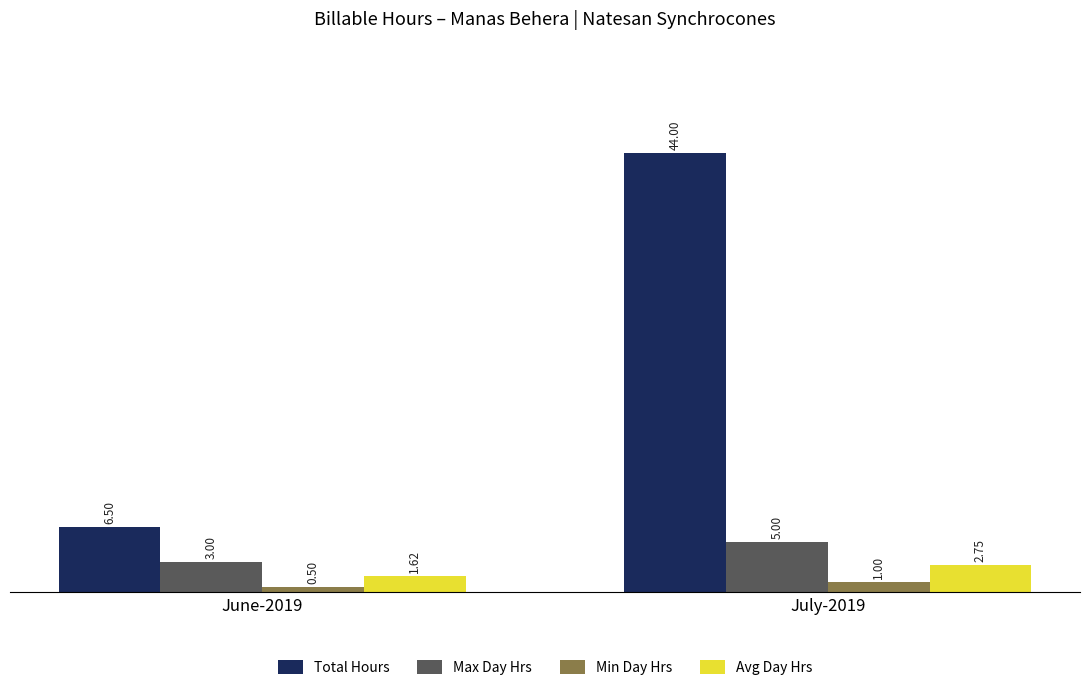

What is the value of the Max Day Hrs bar at the 2nd from the left?

5.0